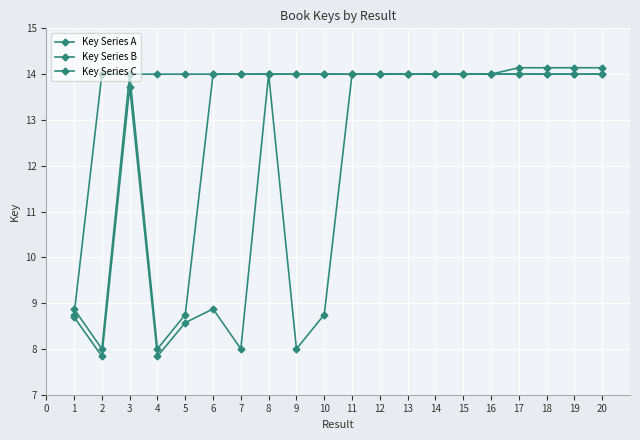

What is the maximum value for Key Series C?

14.1